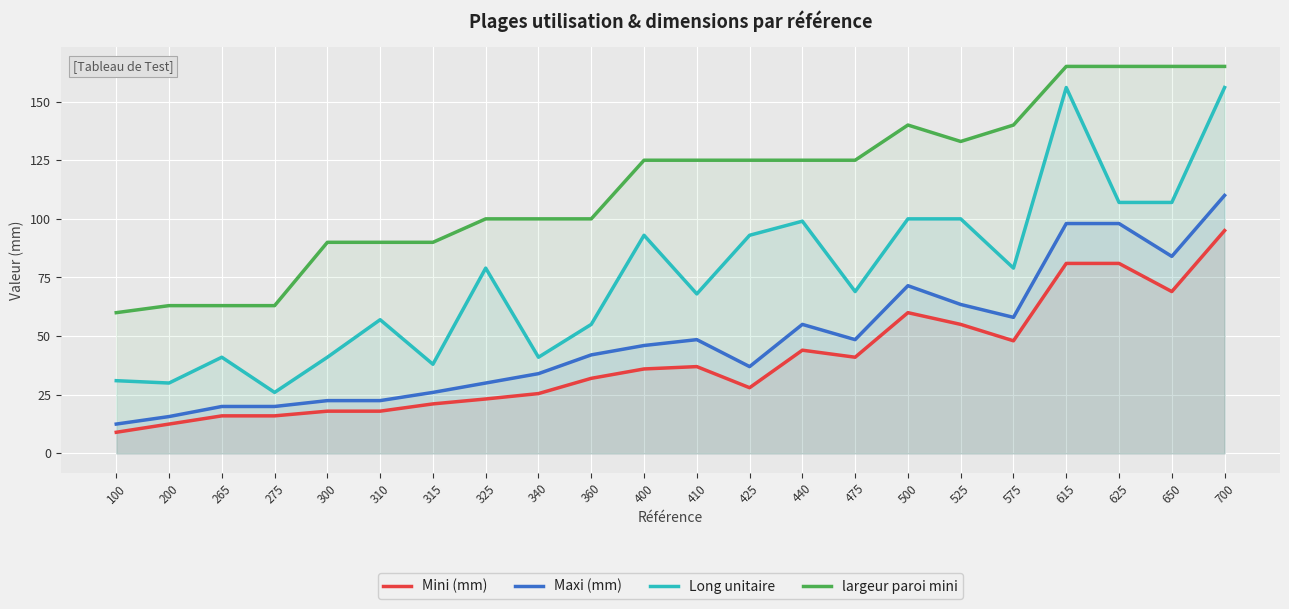

How many lines are shown in the chart?

4